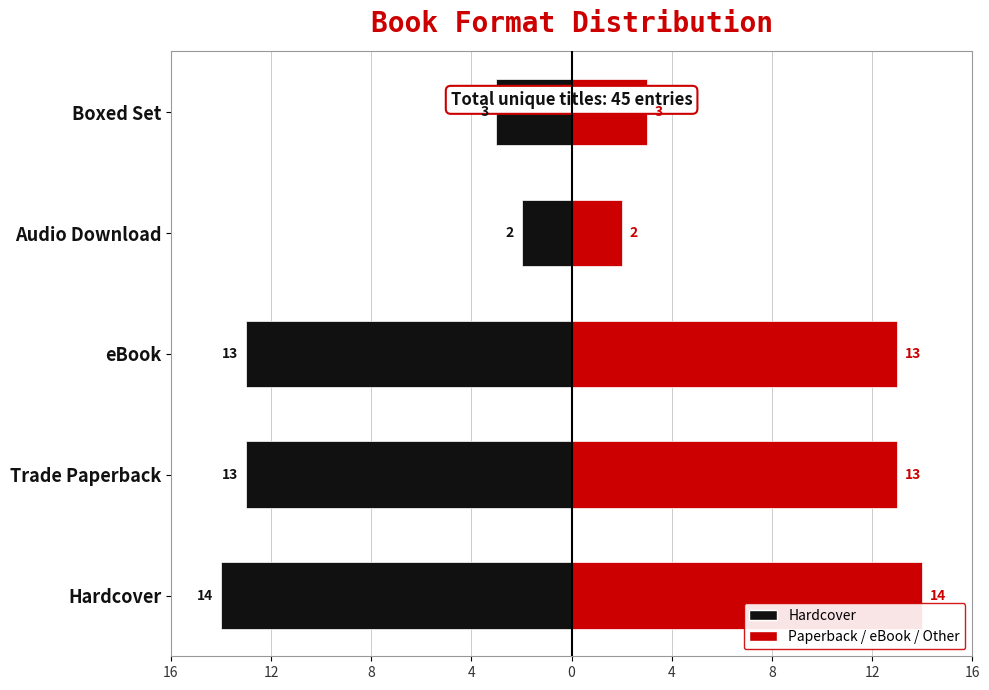

Is the value of Left (Black) at Hardcover greater than the value of Right (Red) at Boxed Set?

No